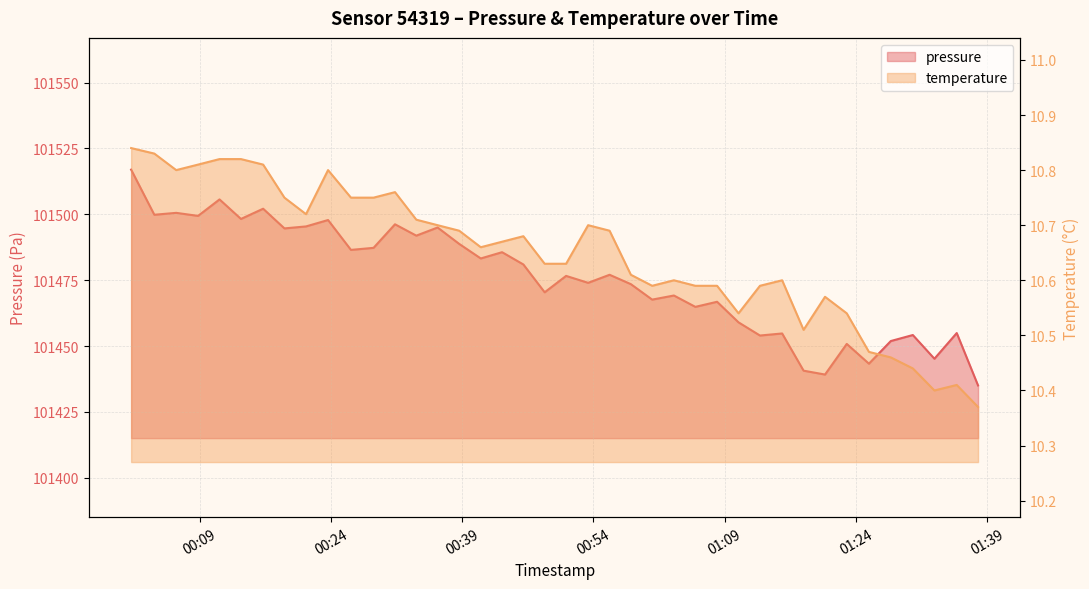

What position from the right is 2023-02-22T00:23:41?

31